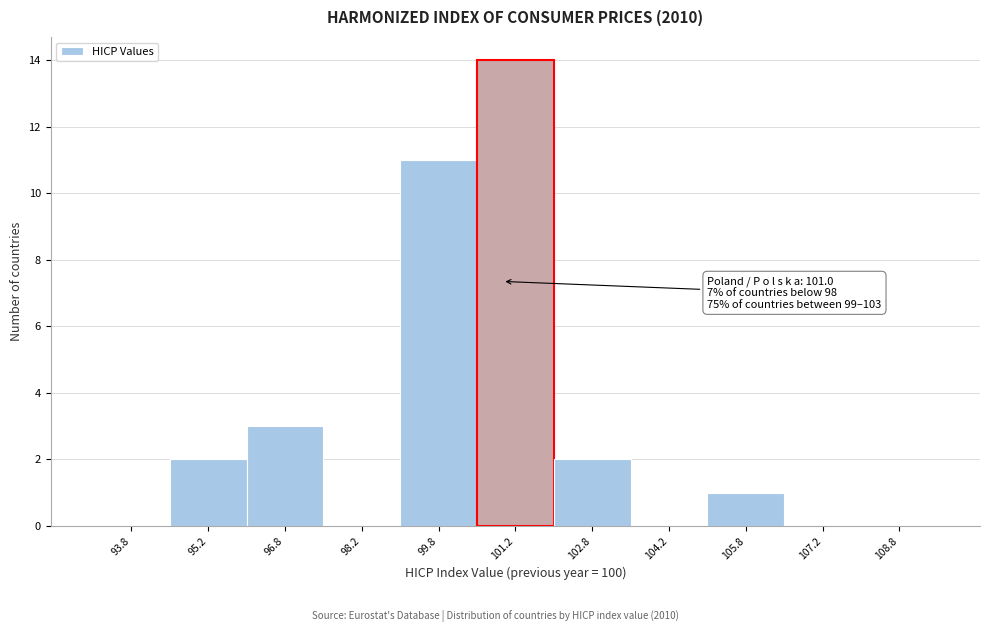

Which range on the x-axis has the tallest bar?

100.5 to 102.0